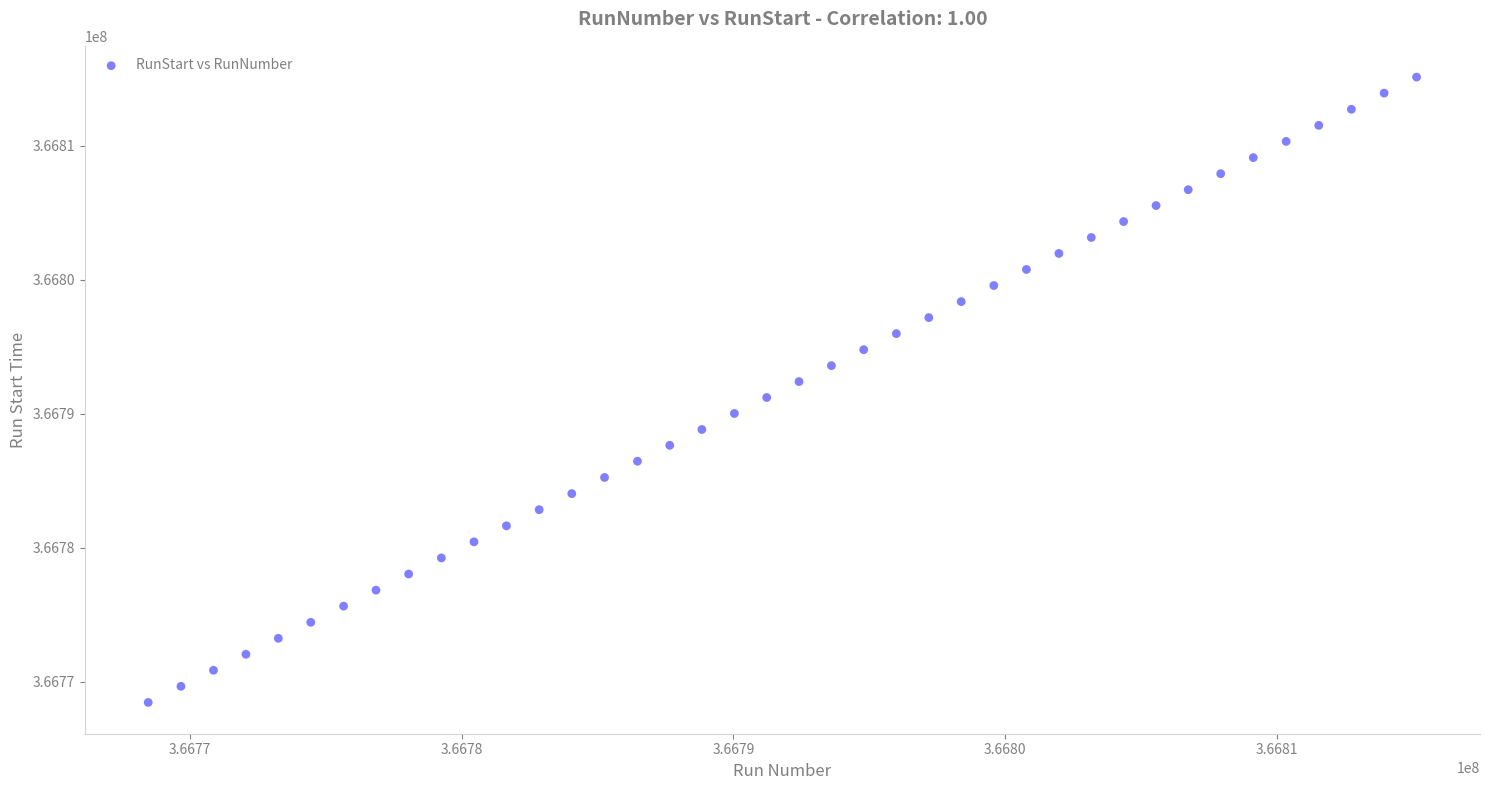

What is the range of X values (max minus min)?

46666.0